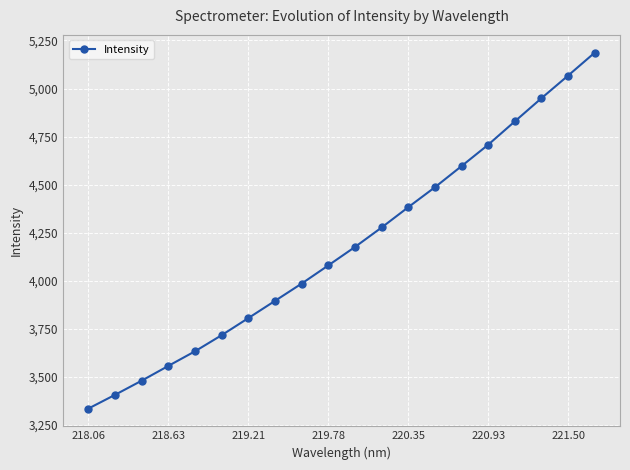

What is the greatest value displayed?

5186.6